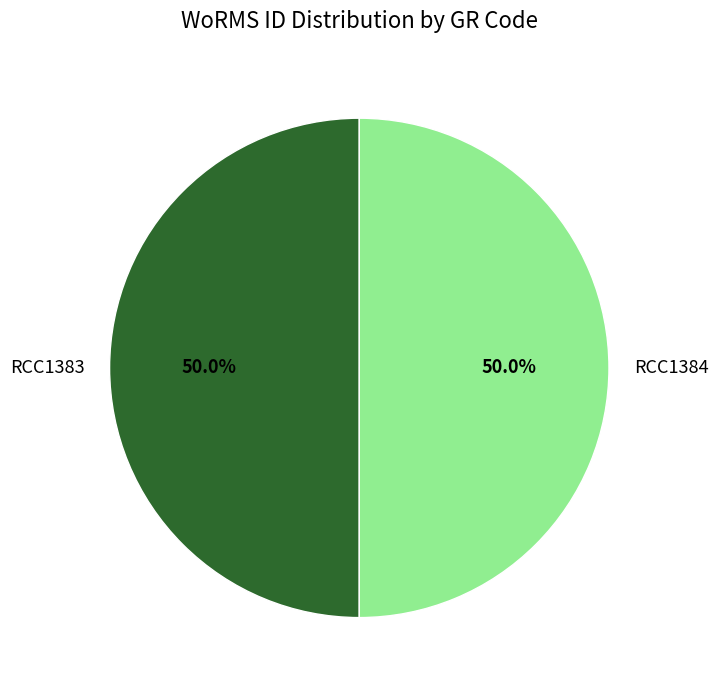

What is the total percentage of RCC1383 and RCC1384?

100.0%